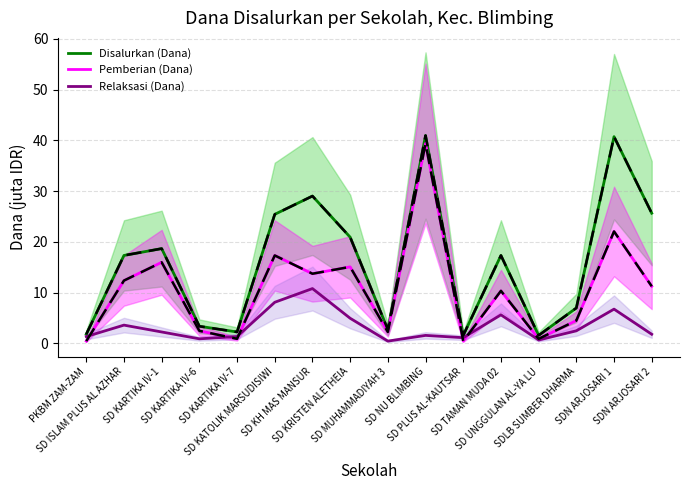

How many values in the Disalurkan (Dana) series are below 17?

7